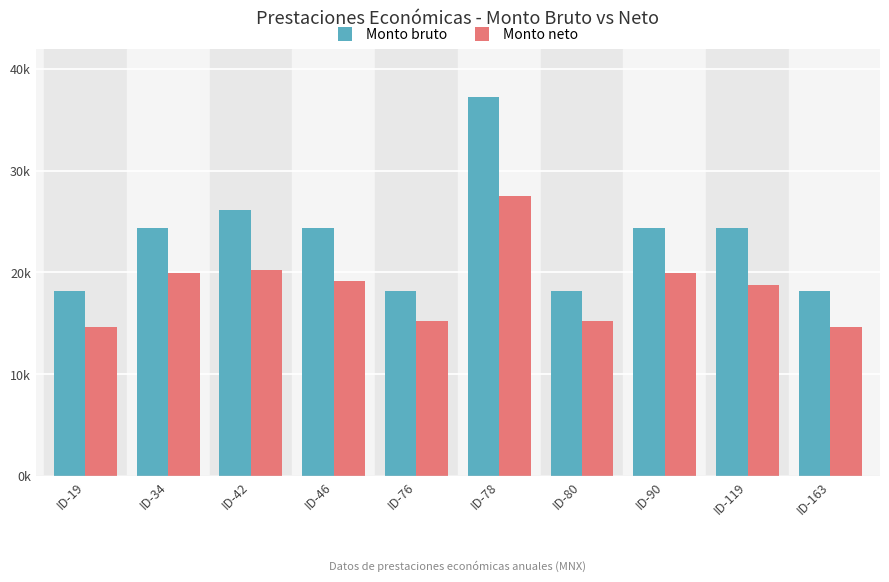

Are the bars horizontal?

No